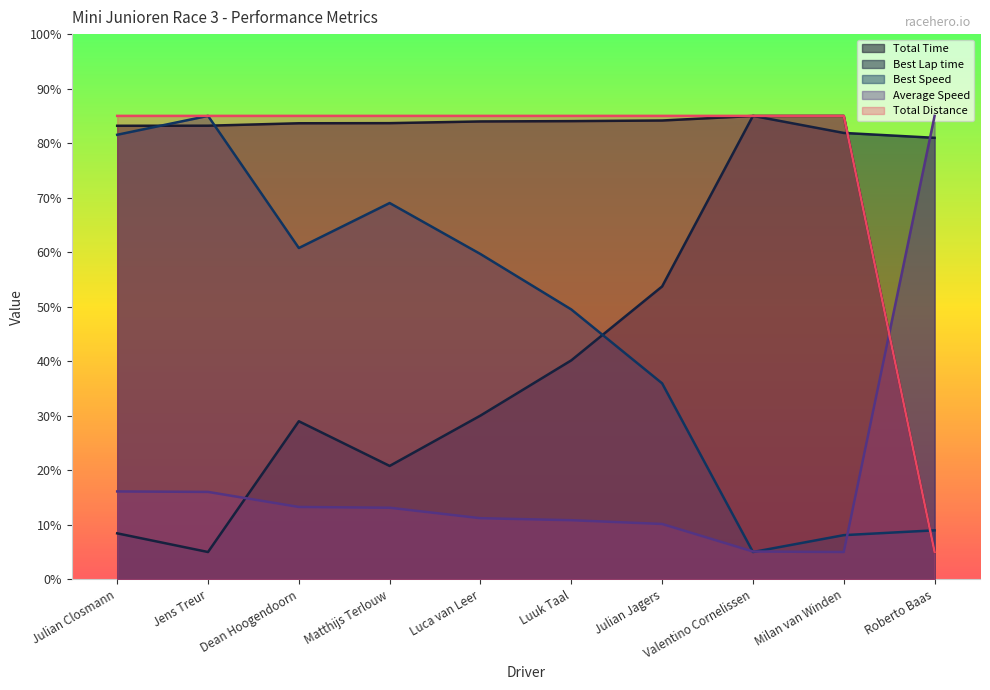

The value of Average Speed at Dean Hoogendoorn is 3.5. True or false?

False